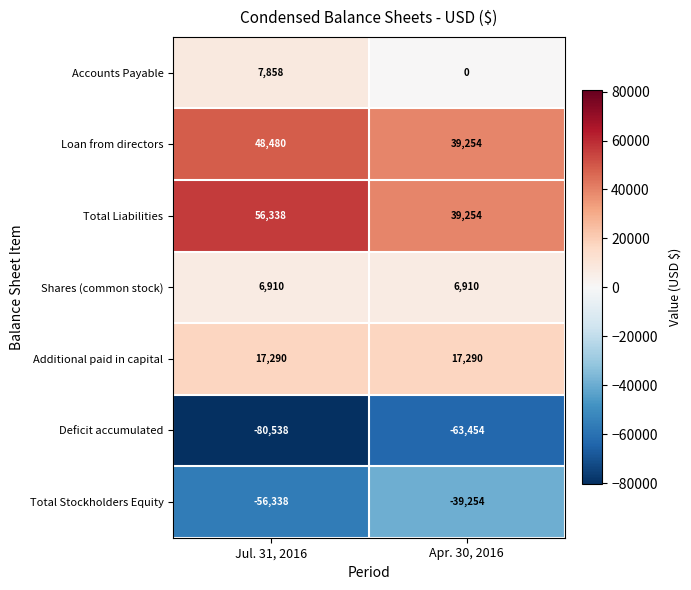

Reading left to right, extract all data points from this chart.

Accounts Payable: 7858	0
Loan from directors: 48480	39254
Total Liabilities: 56338	39254
Shares (common stock): 6910	6910
Additional paid in capital: 17290	17290
Deficit accumulated: -80538	-63454
Total Stockholders Equity: -56338	-39254